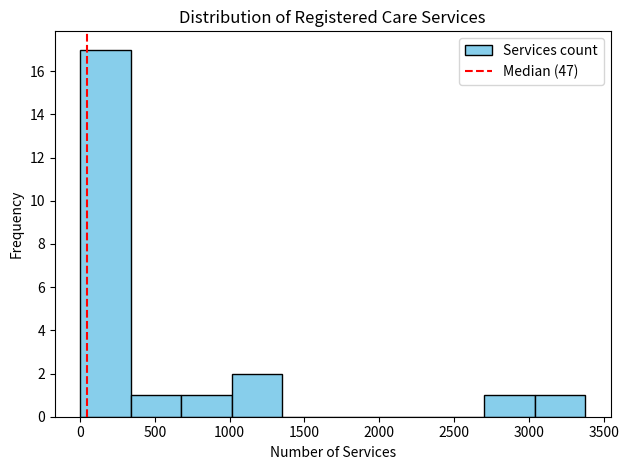

What is the height of the bar covering 700 to 1000 on the x-axis? Neither the bar edges nor the heights are printed on the chart, so give them approximately, as read against the axes.

1